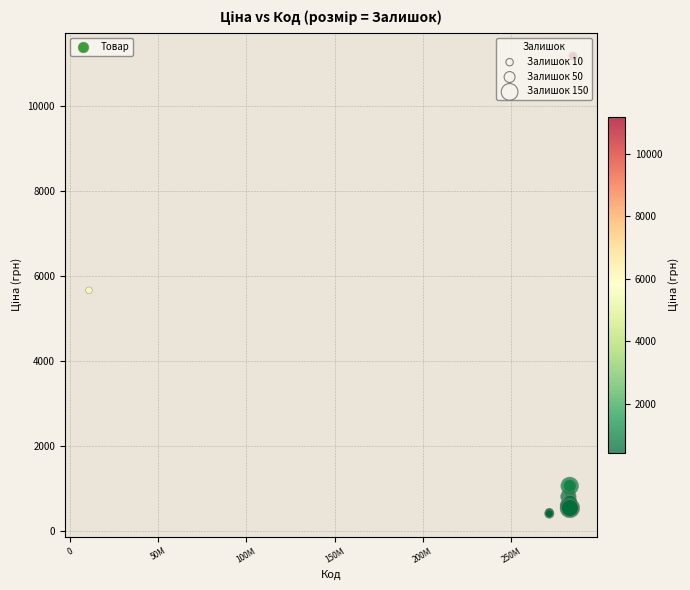

What Y value in the scatter plot is closest to 5802?

5673.8